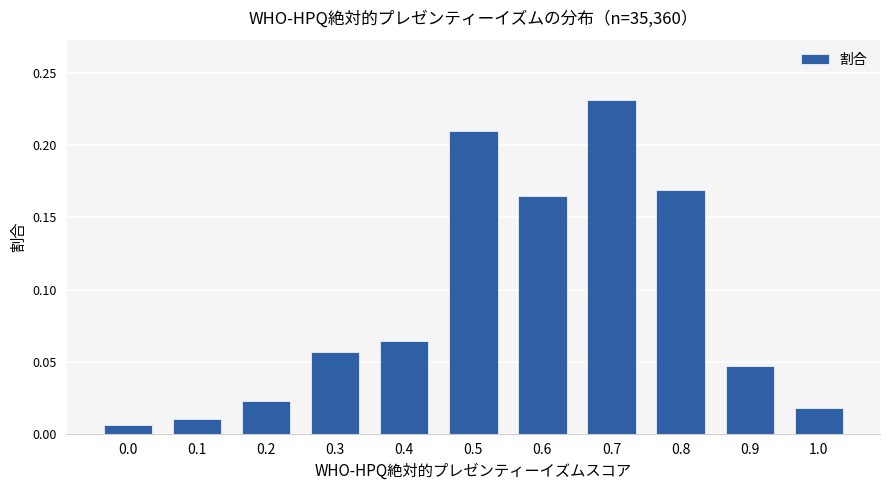

What is the change in value from 0.0 to 0.7?

+0.2